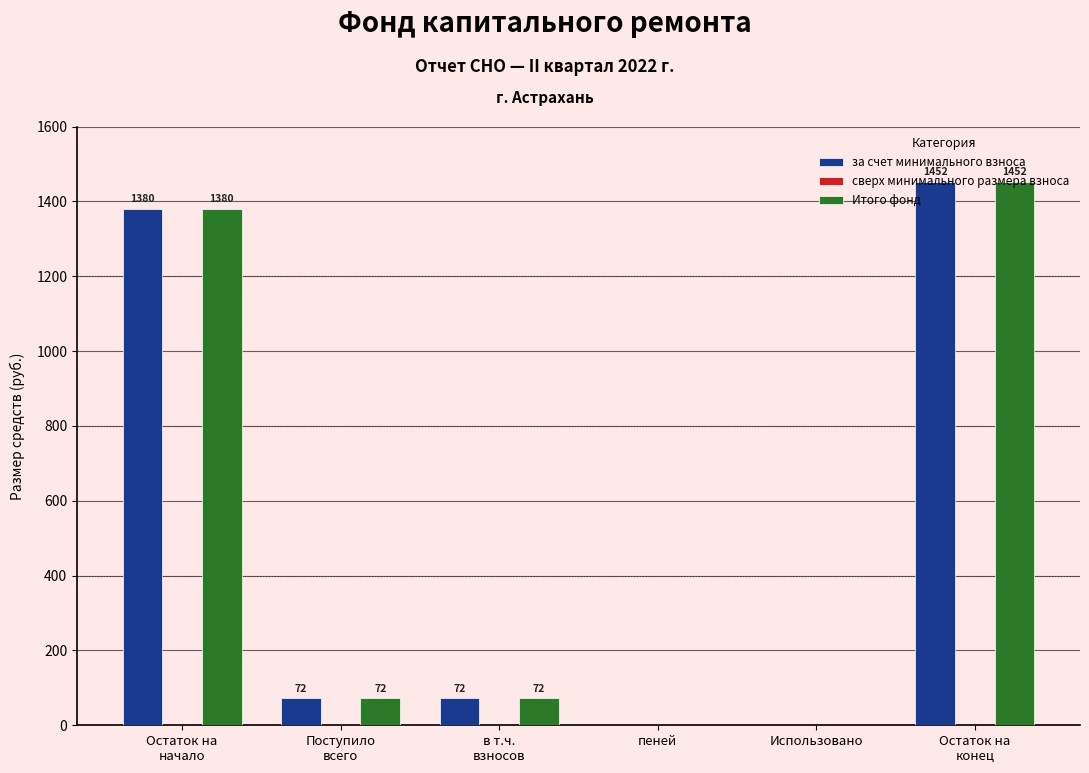

True or false: Итого фонд has a value of 796.2 at Использовано.

False